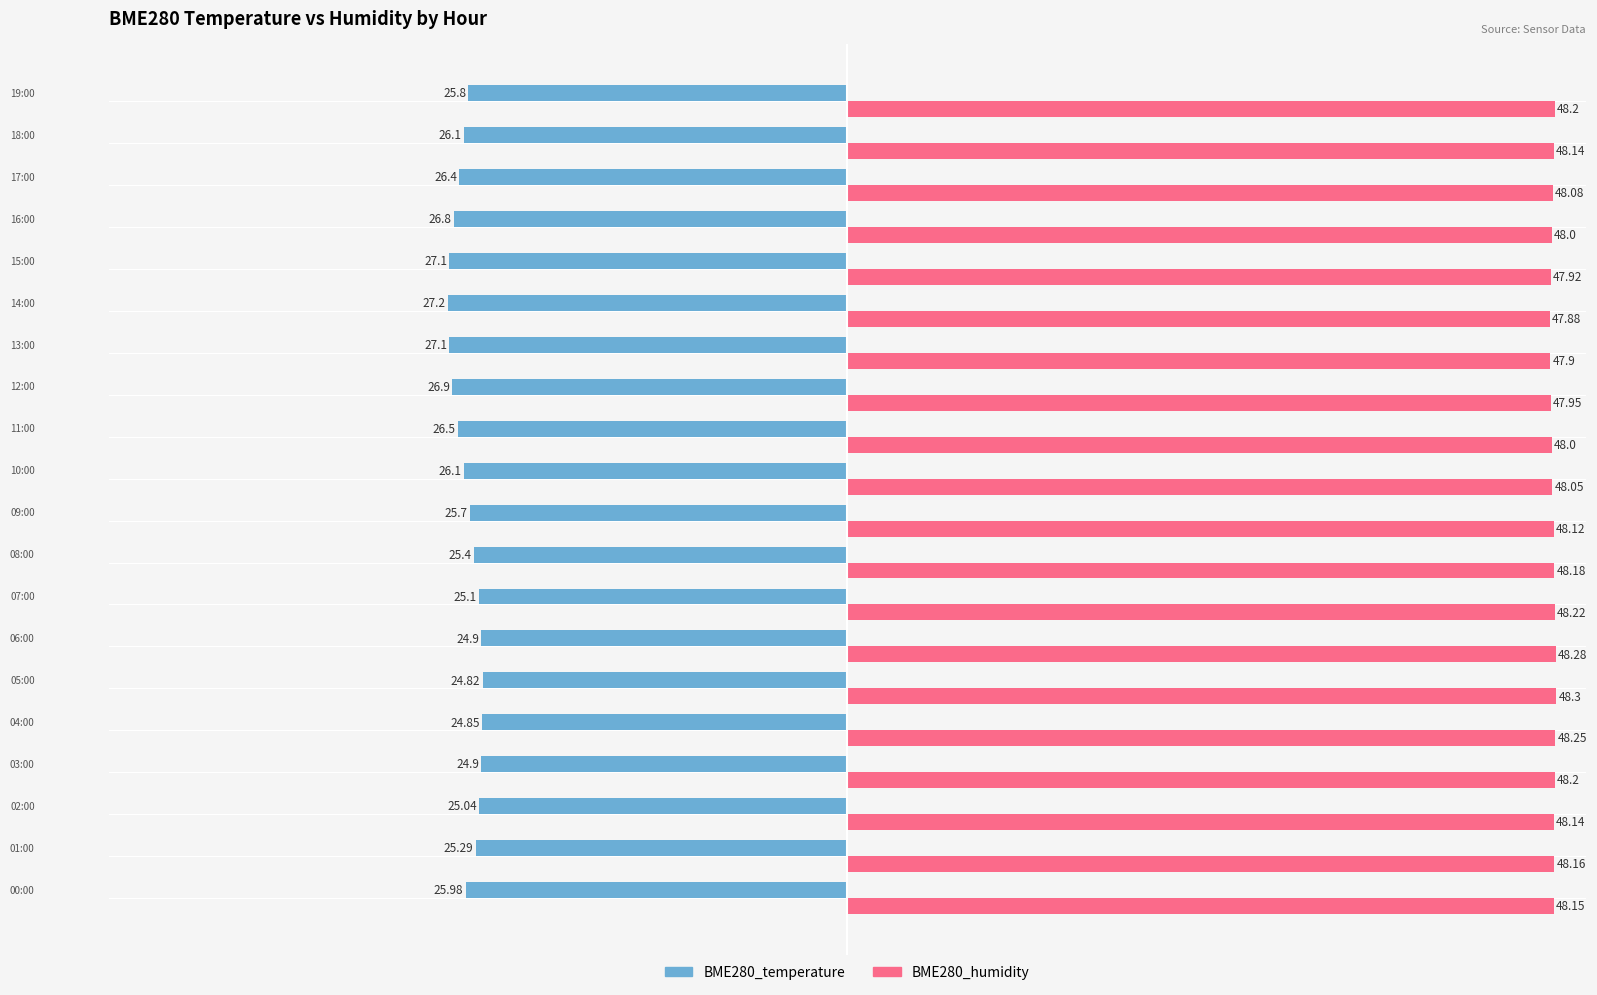

At which category does the chart reach its peak across all series?

05:00